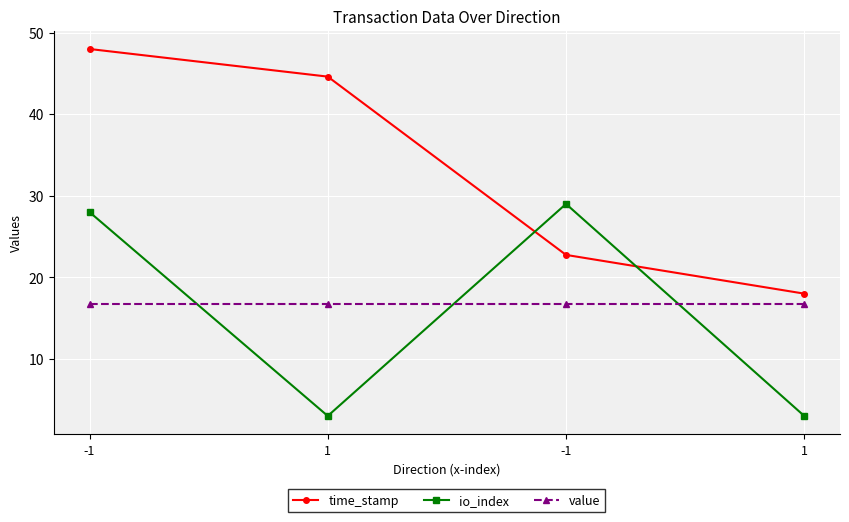

What is the value of the io_index point at the 4th from the left?

3.0